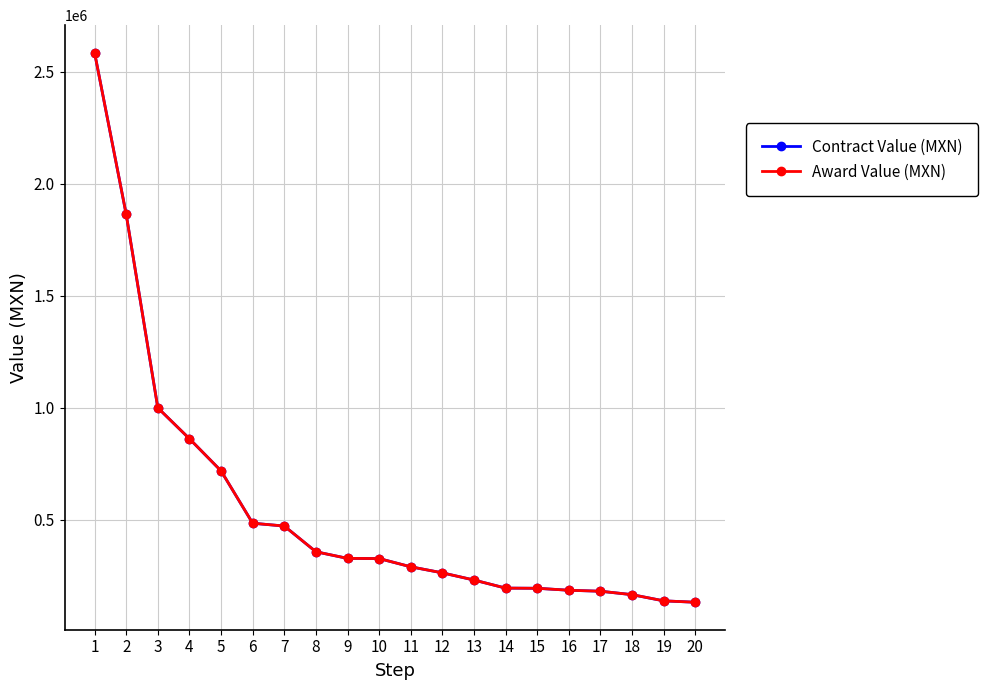

Is this an area chart (filled region under the line)?

No